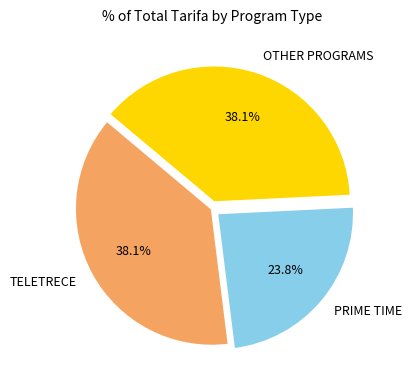

How much of the chart is everything except PRIME TIME?

76.2%